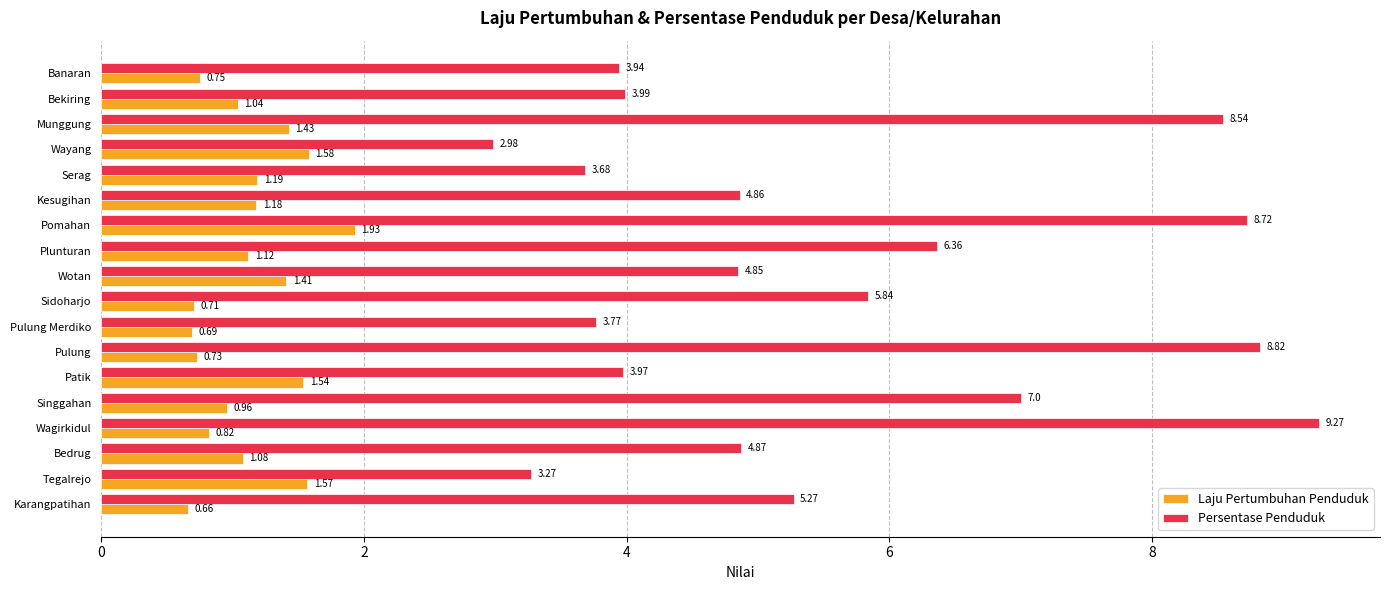

Rank the series at Munggung from highest to lowest value.

Persentase Penduduk, Laju Pertumbuhan Penduduk